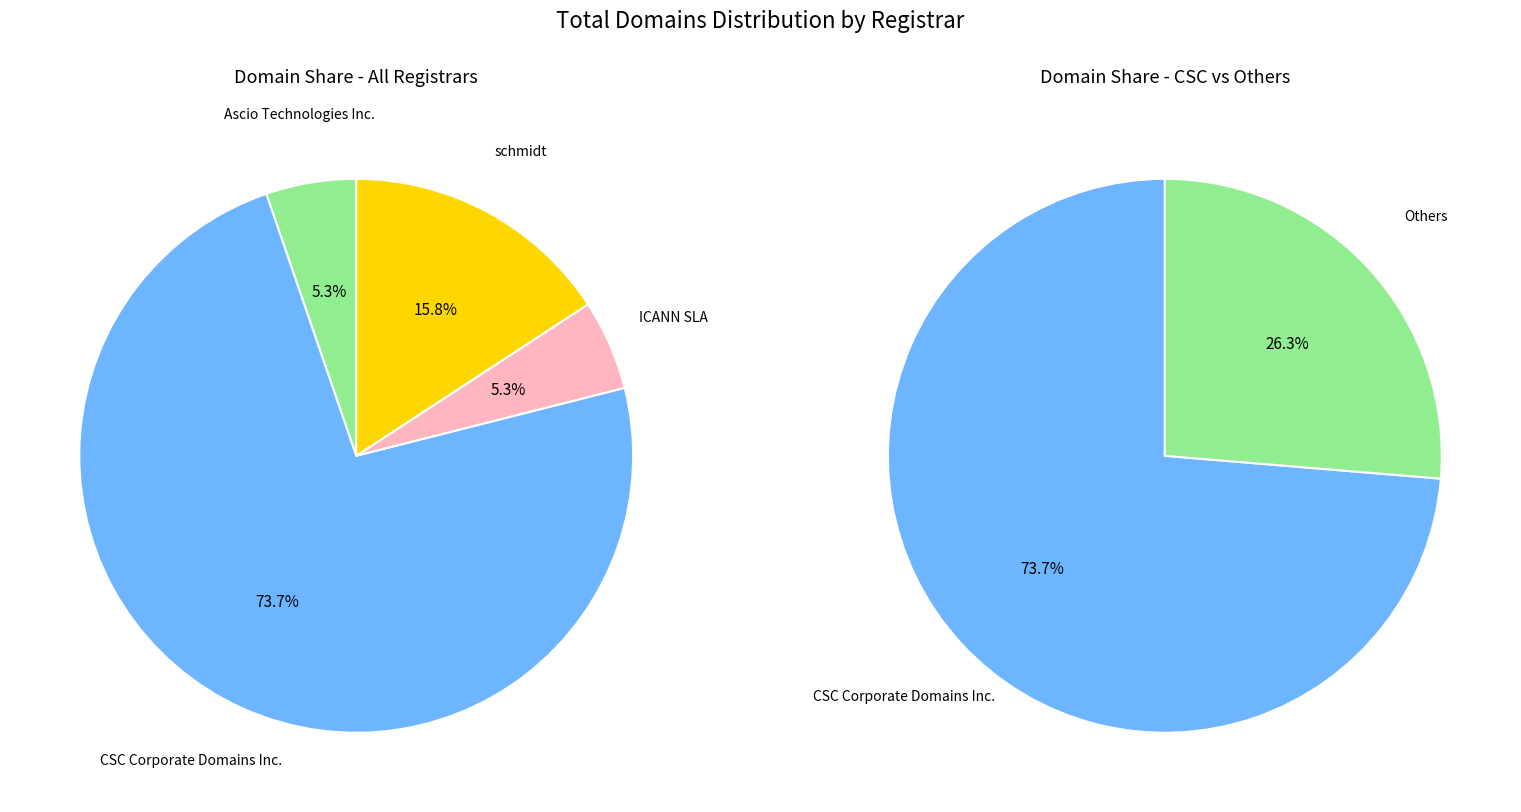

Which slice is the smallest?

Ascio Technologies Inc.